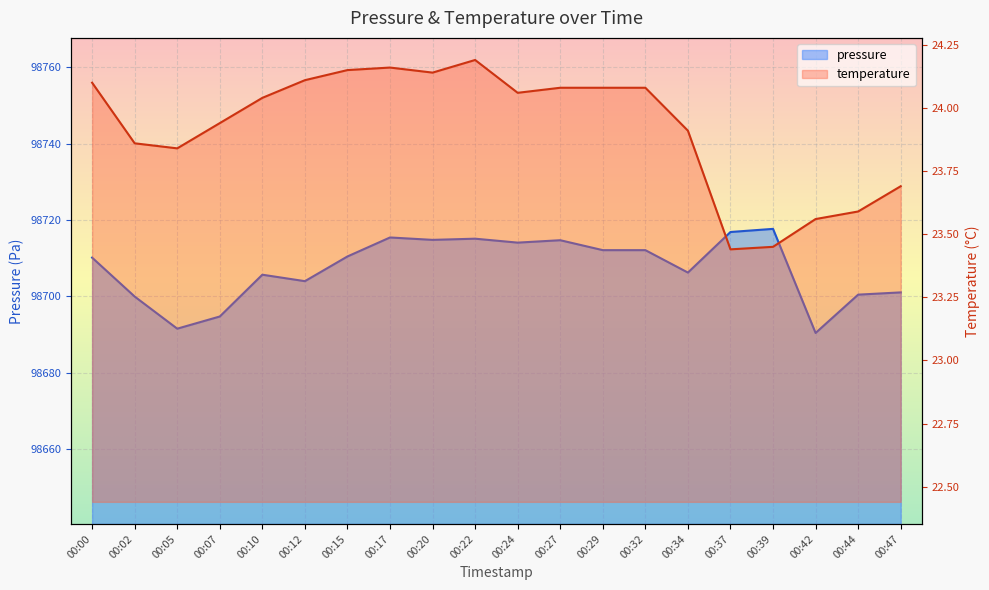

The value of pressure at 00:05 is 98691.5. True or false?

True